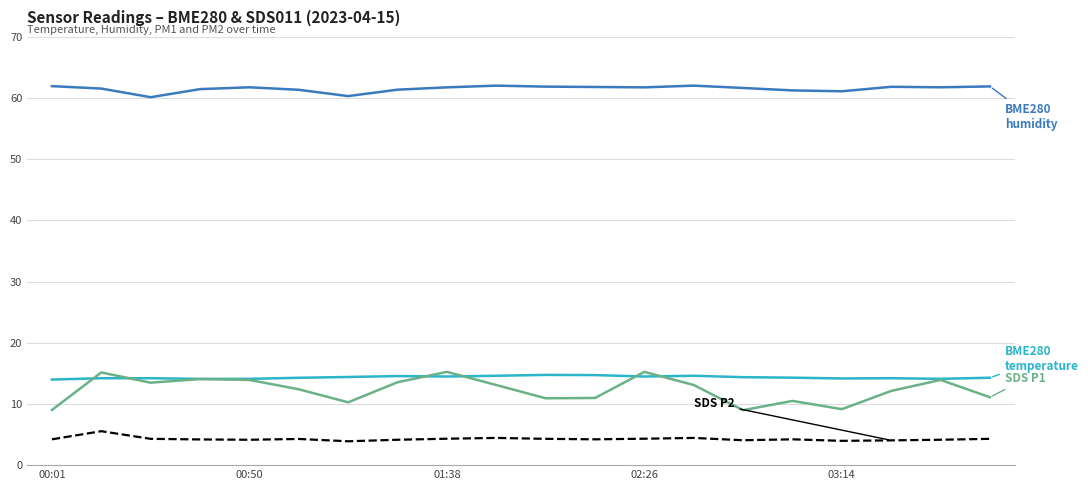

What is the greatest value displayed?

62.0